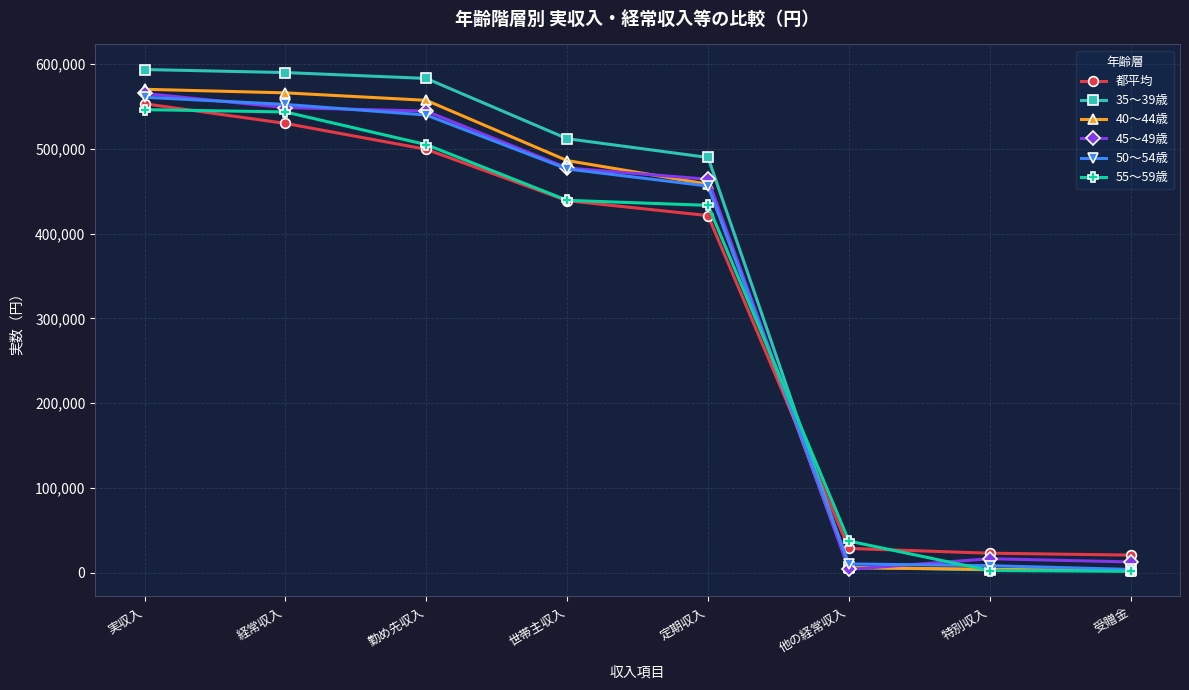

What is the label of the 2nd point from the right?

特別収入